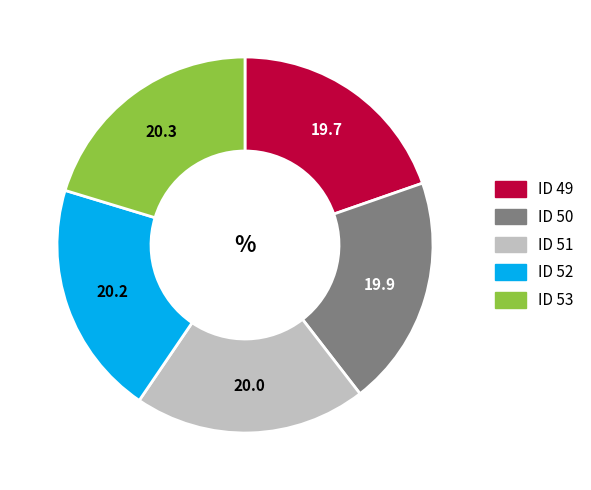

Combined, do ID 49 and ID 53 account for over 50%?

No